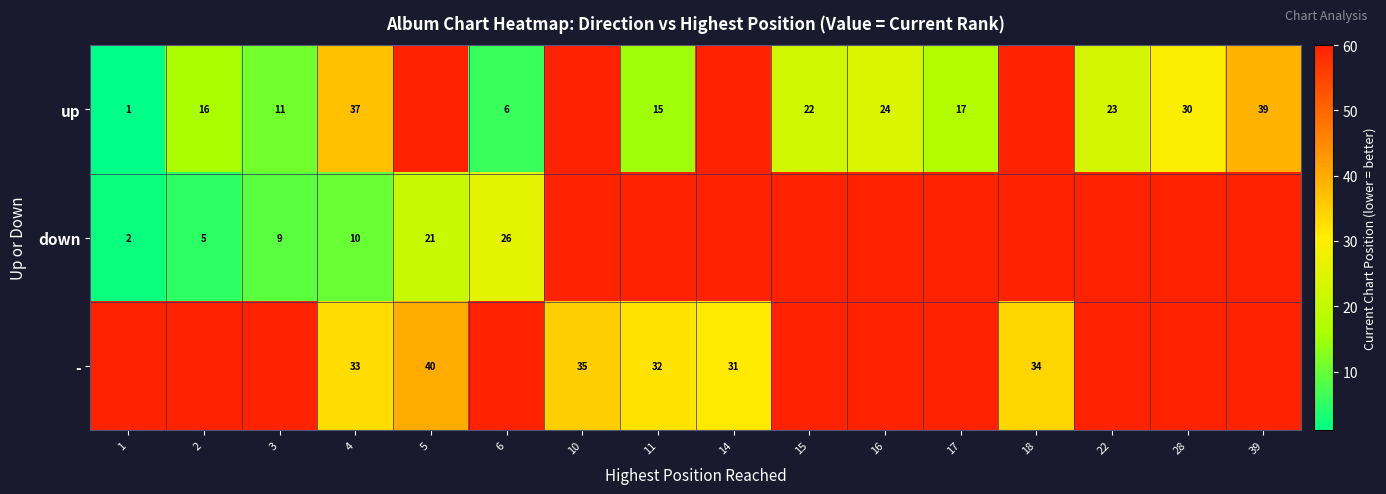

The value of - at 5 is 12. True or false?

False